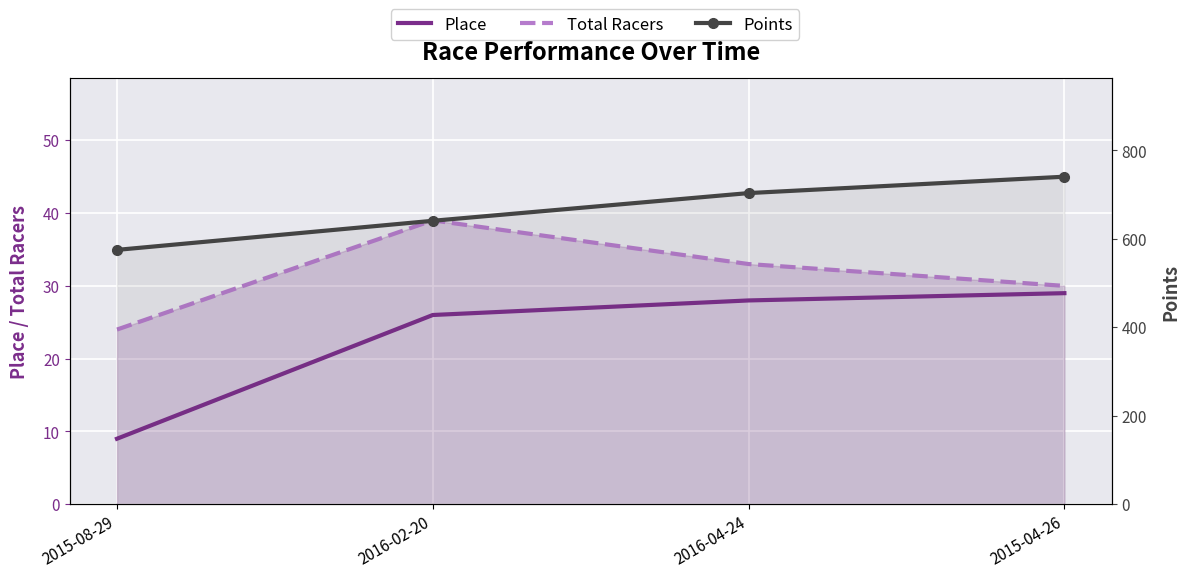

What is the average value of the Total Racers series?

31.5